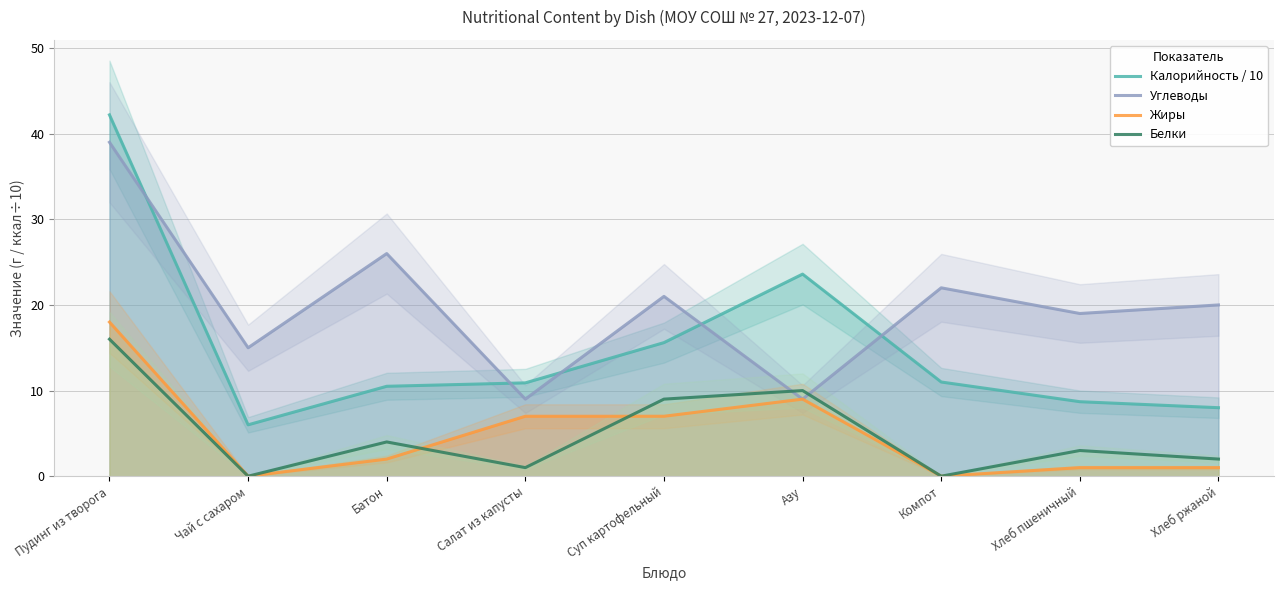

Reading left to right, what are all the values shown in this chart?

Калорийность / 10: Пудинг из творога=42.2	Чай с сахаром=6.0	Батон=10.5	Салат из капусты=10.9	Суп картофельный=15.6	Азу=23.6	Компот=11.0	Хлеб пшеничный=8.7	Хлеб ржаной=8.0
Углеводы: Пудинг из творога=39.0	Чай с сахаром=15.0	Батон=26.0	Салат из капусты=9.0	Суп картофельный=21.0	Азу=9.0	Компот=22.0	Хлеб пшеничный=19.0	Хлеб ржаной=20.0
Жиры: Пудинг из творога=18.0	Чай с сахаром=0.0	Батон=2.0	Салат из капусты=7.0	Суп картофельный=7.0	Азу=9.0	Компот=0.0	Хлеб пшеничный=1.0	Хлеб ржаной=1.0
Белки: Пудинг из творога=16.0	Чай с сахаром=0.0	Батон=4.0	Салат из капусты=1.0	Суп картофельный=9.0	Азу=10.0	Компот=0.0	Хлеб пшеничный=3.0	Хлеб ржаной=2.0